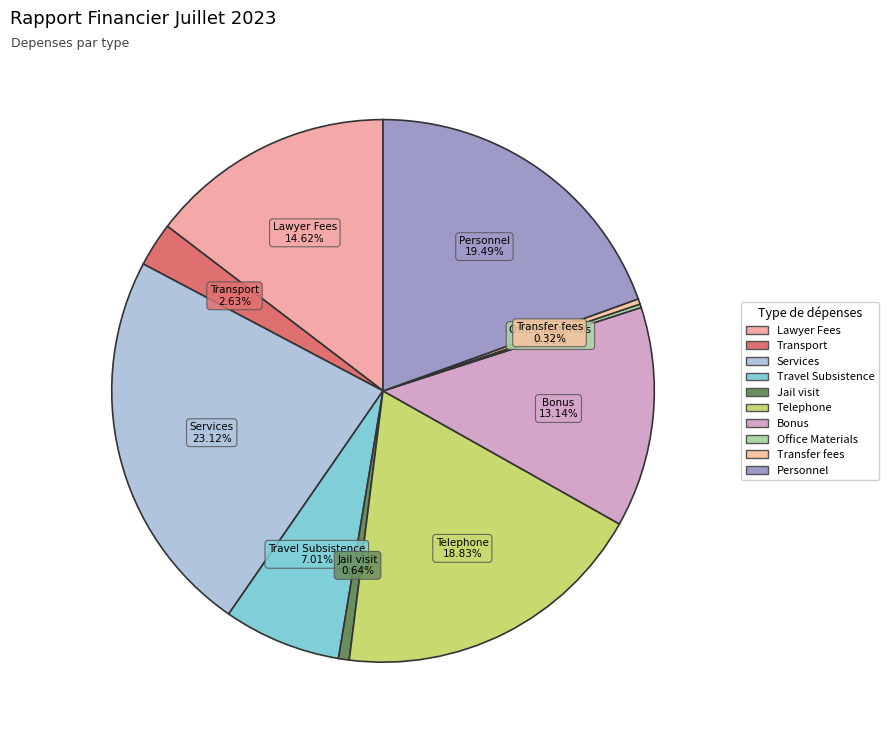

What portion of the pie excludes Transport?

97.4%